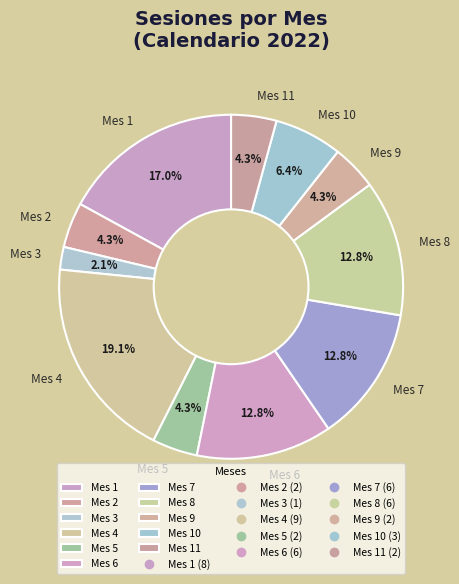

Which slice is the largest?

Mes 4